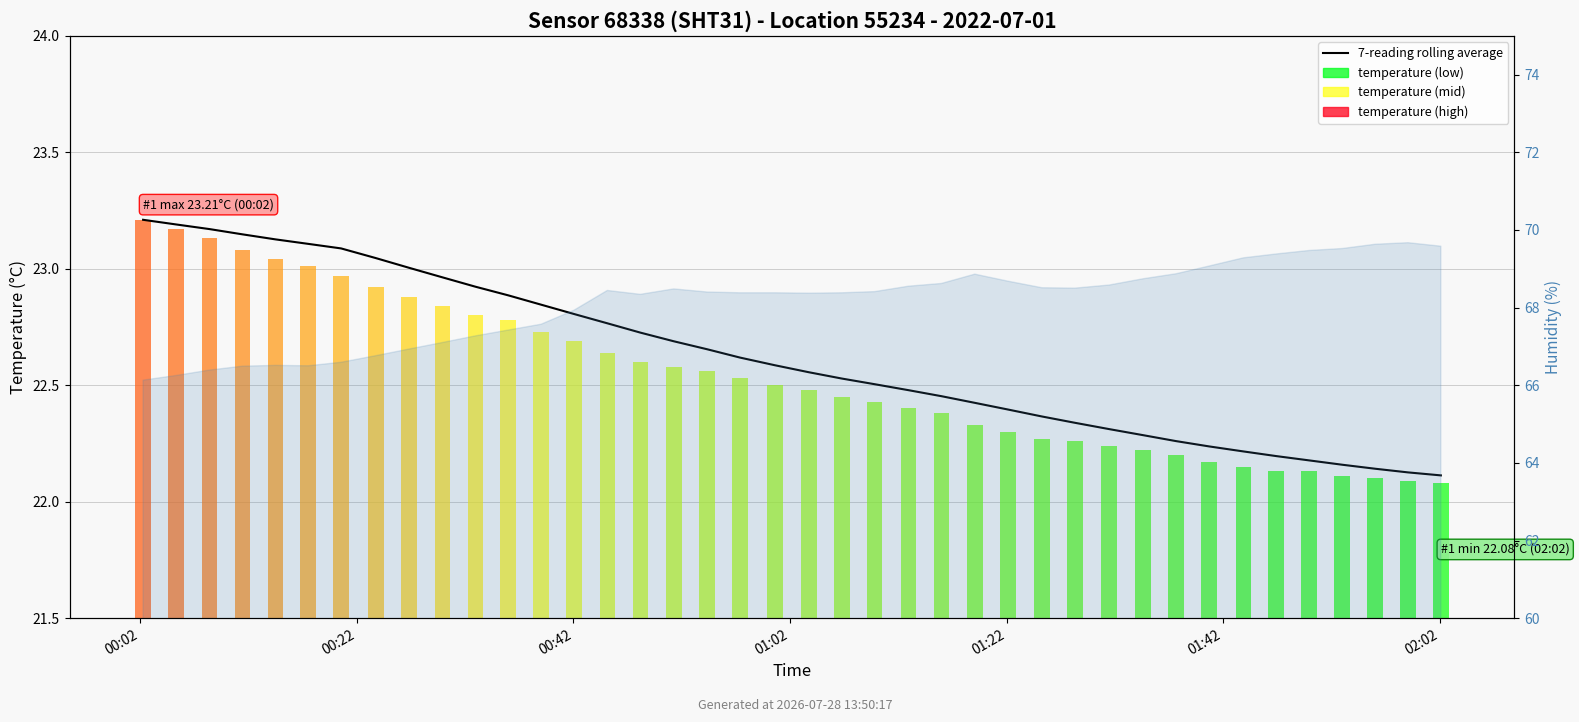

What is the ratio of the value at 9 to the value at 34?

1.0